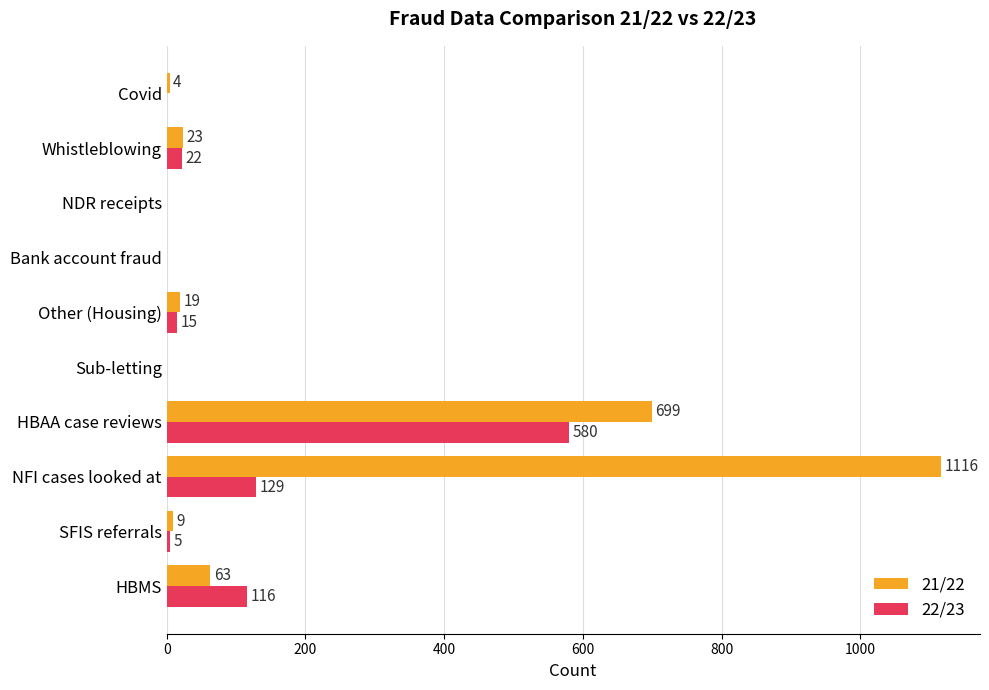

How many series are shown in this chart?

2